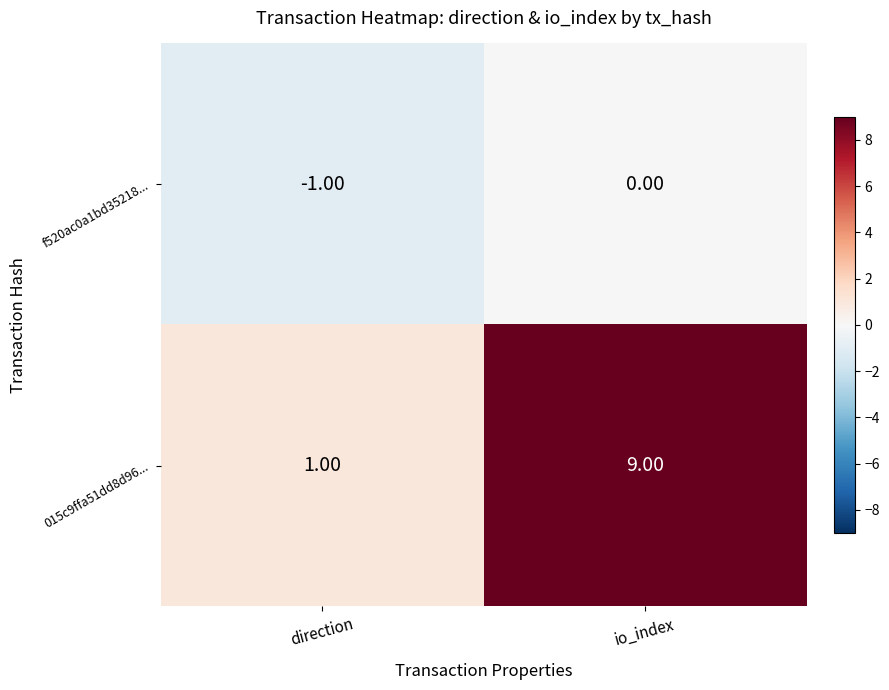

What is the difference between the 015c9ffa51dd8d96... values at io_index and direction?

8